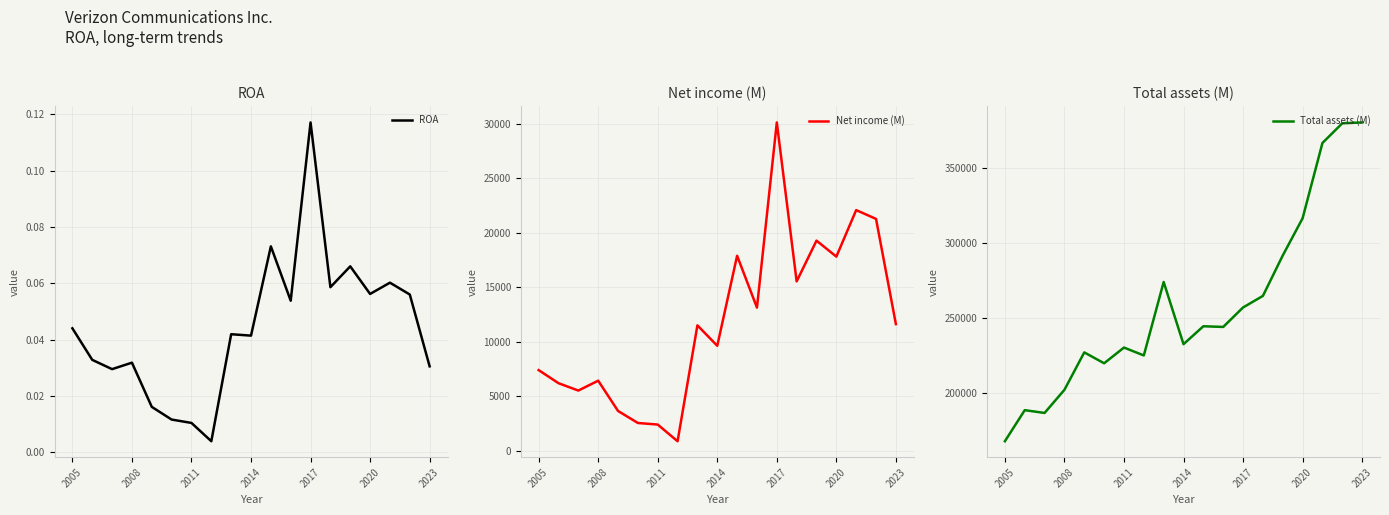

Reading left to right, list all the values displayed in this chart.

ROA: 0.0	0.0	0.0	0.0	0.0	0.0	0.0	0.0	0.0	0.0	0.1	0.1	0.1	0.1	0.1	0.1	0.1	0.1	0.0
Net income (M): 7397.0	6197.0	5521.0	6428.0	3651.0	2549.0	2404.0	875.0	11497.0	9625.0	17879.0	13127.0	30101.0	15528.0	19265.0	17801.0	22065.0	21256.0	11614.0
Total assets (M): 168130.0	188804.0	186959.0	202352.0	227251.0	220005.0	230461.0	225222.0	274098.0	232708.0	244640.0	244180.0	257143.0	264829.0	291727.0	316481.0	366596.0	379680.0	380255.0